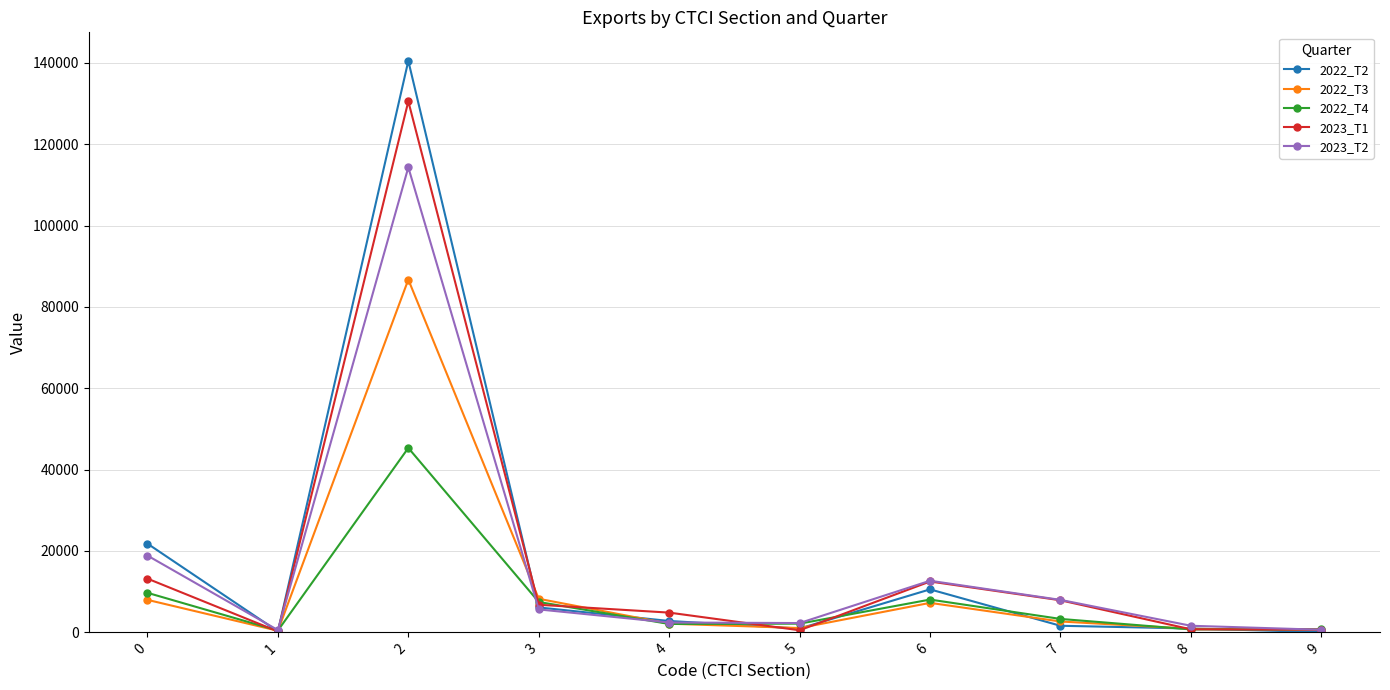

What is the maximum value shown in the chart?

140465.0